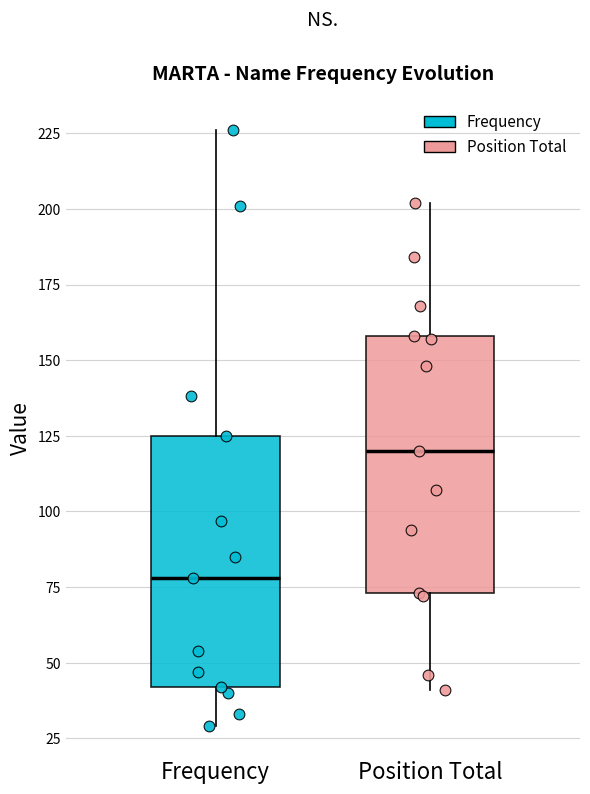

Reading left to right, transcribe this box plot: for each box, give where its median line is, the range the box spans, and where its two whiskers end, as read against the y-axis. The values are not printed on the chart, so give them approximately, as read against the axis.

Frequency: median 80, box 40 to 125, whiskers 30 to 225
Position Total: median 120, box 75 to 160, whiskers 40 to 200